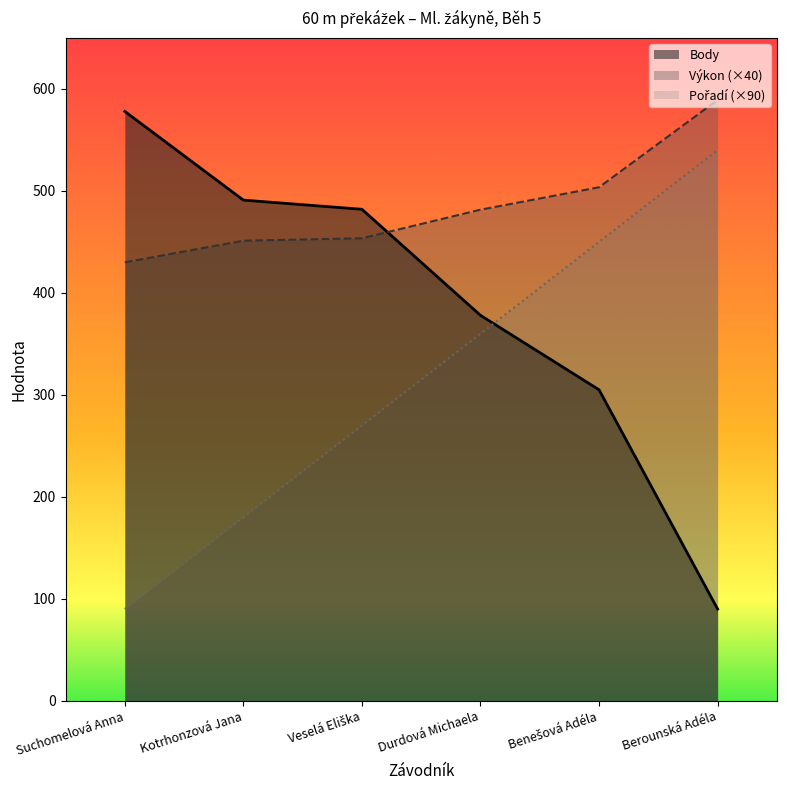

What value does the Pořadí (×90) series have at Kotrhonzová Jana?

180.0